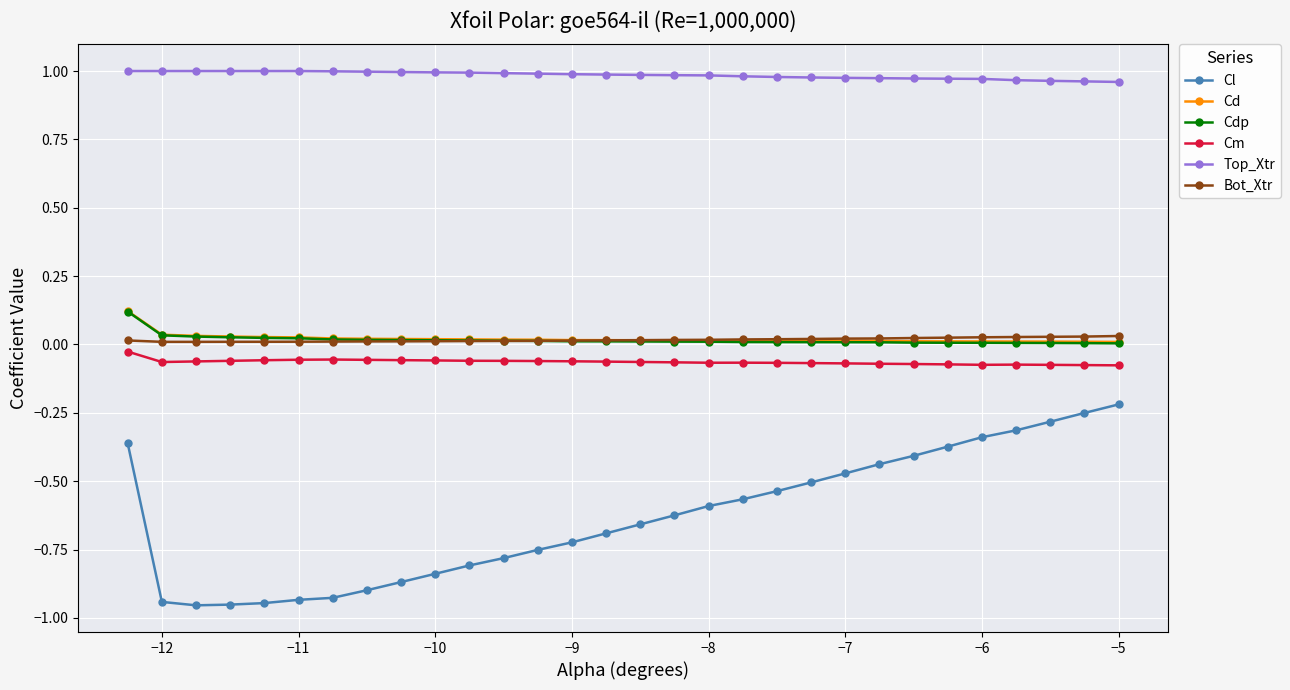

Which series has the largest range (max minus min)?

Cl